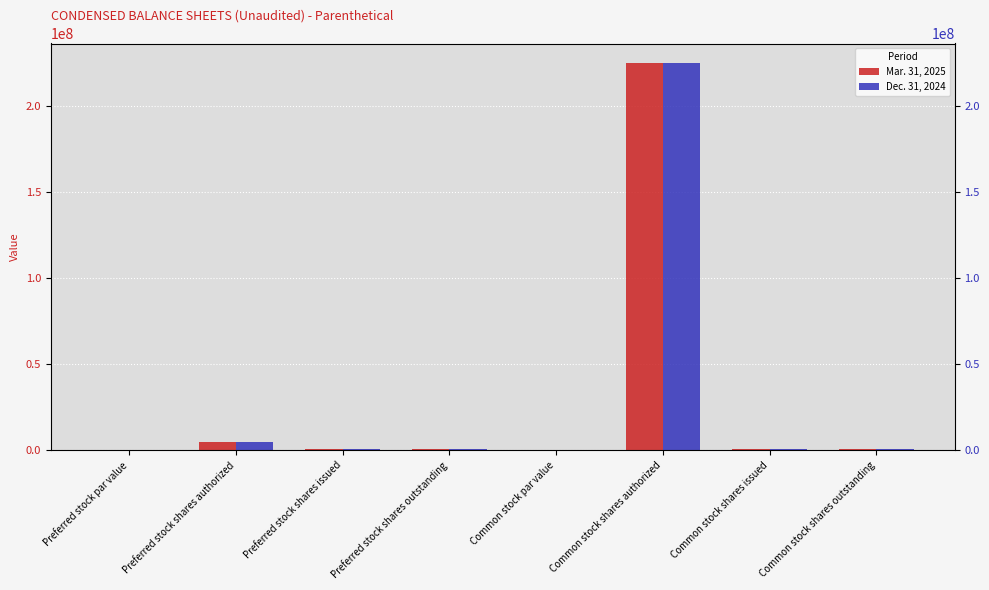

Which has a higher value, Common stock shares issued or Common stock shares authorized?

Common stock shares authorized